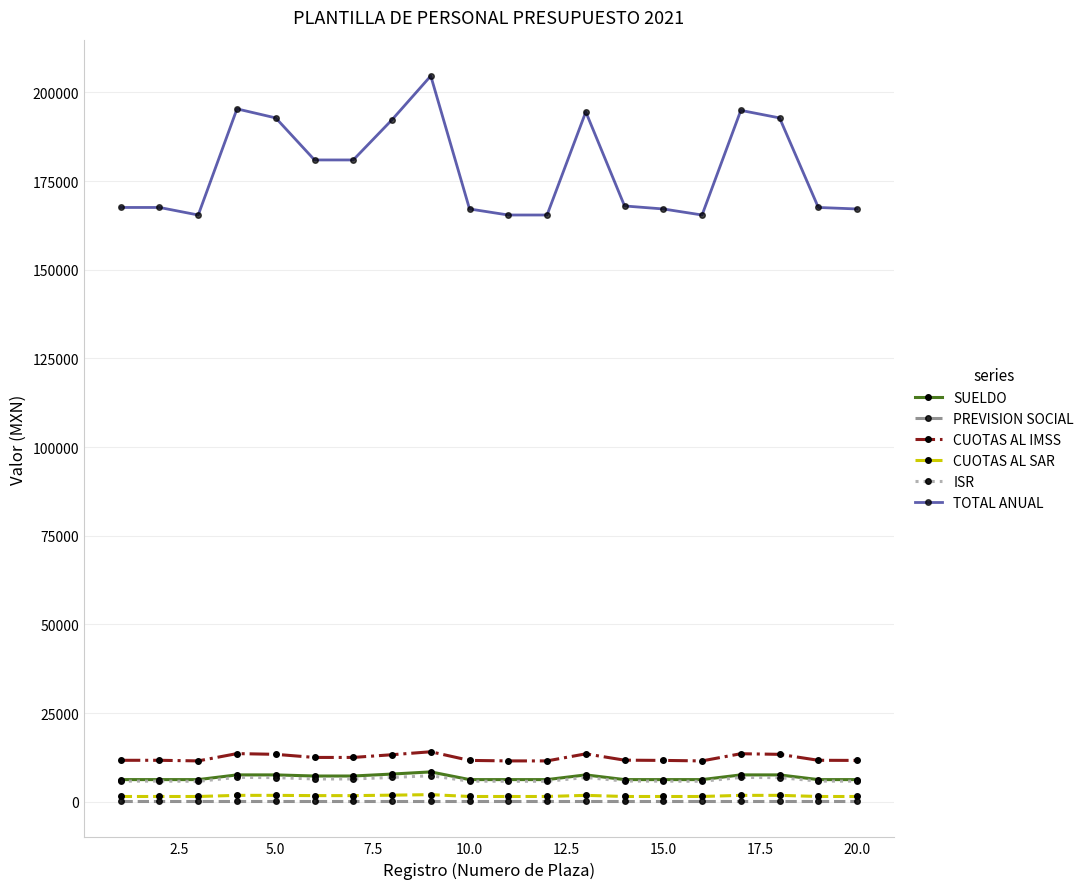

What is the maximum value shown in the chart?

204636.3